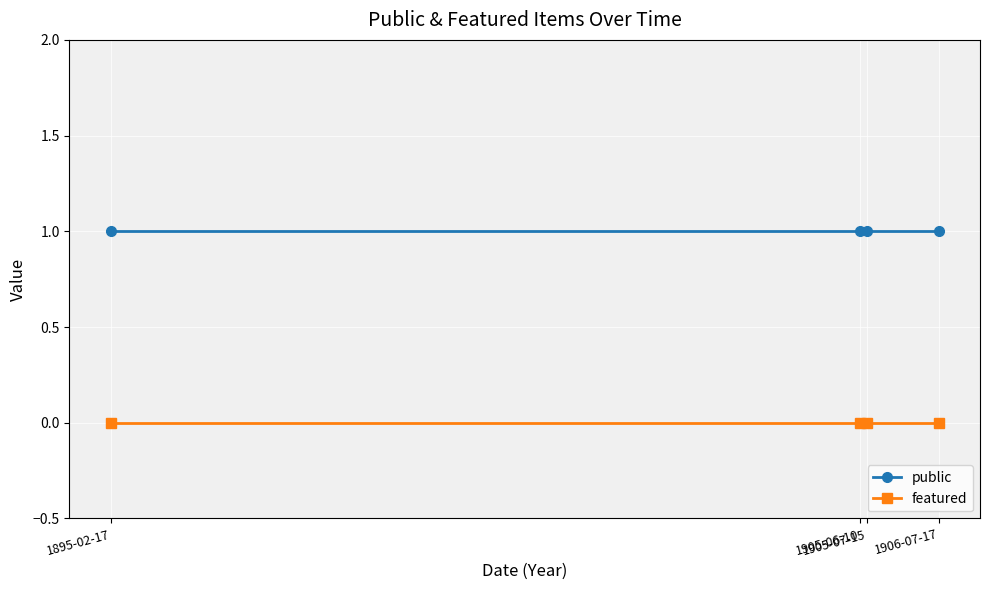

What is the sum of all public values?

4